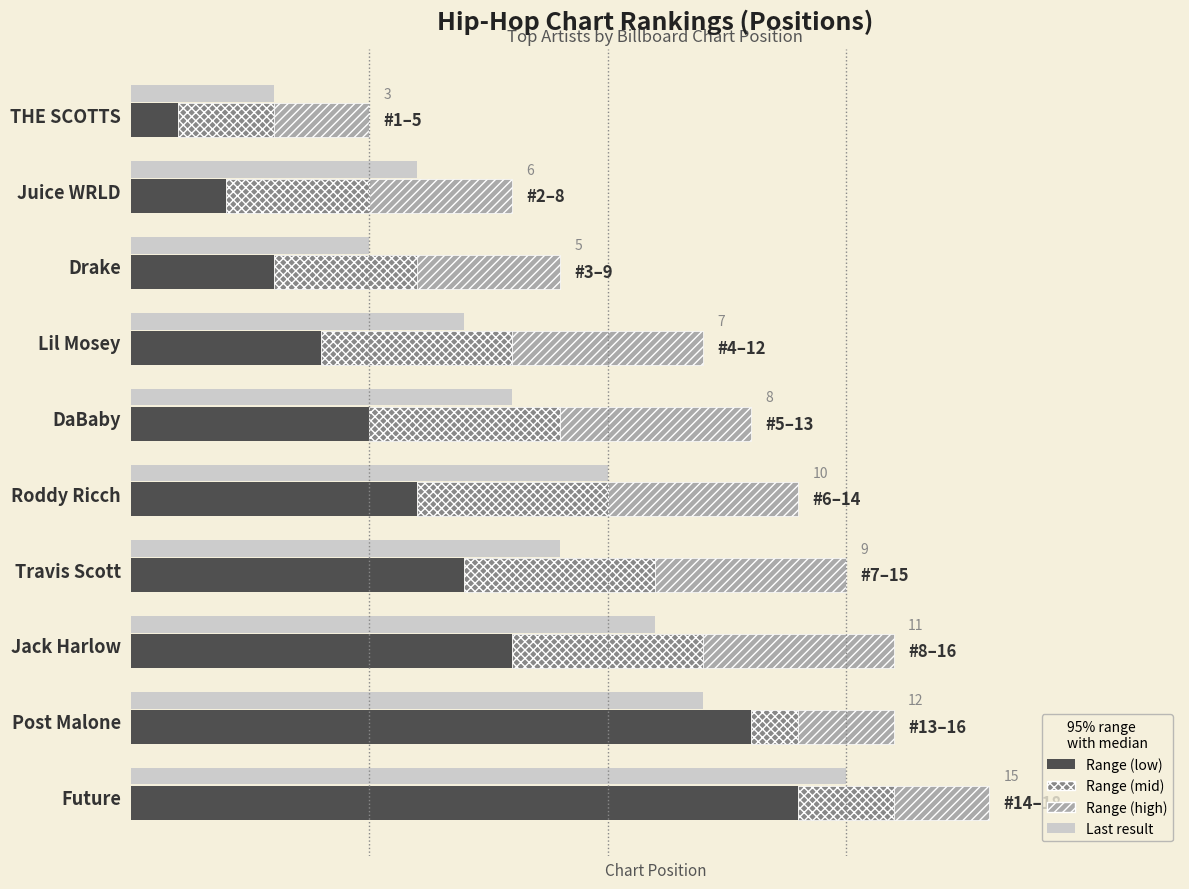

What is the sum of the Upper Range values at Drake and Jack Harlow?

7